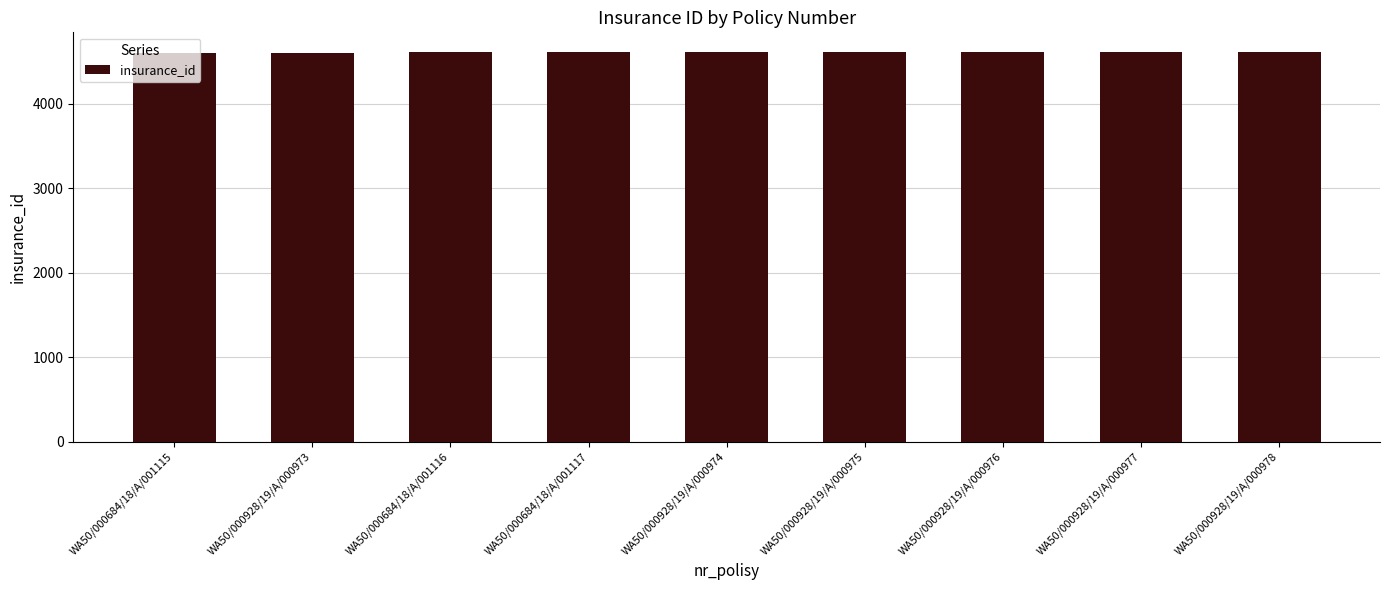

What is the ratio of the value at WA50/000928/19/A/000978 to the value at WA50/000928/19/A/000977?

1.0